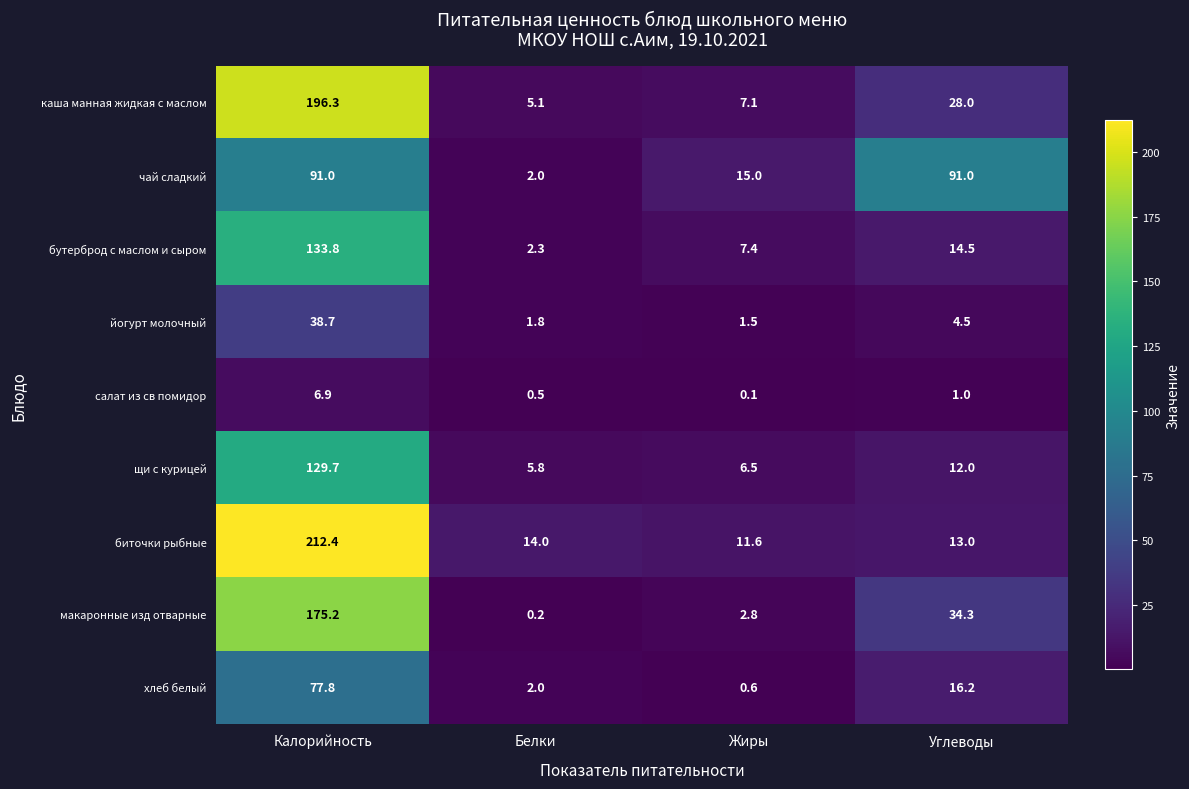

At which label is щи с курицей closest to 67?

Углеводы